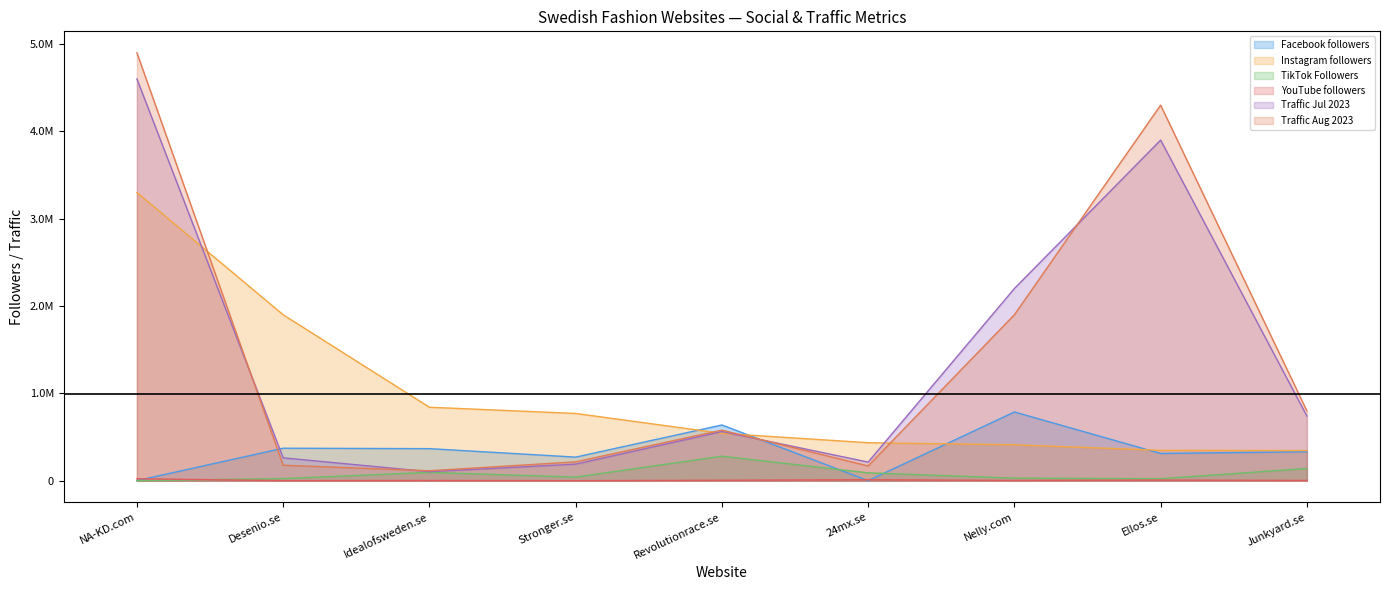

What is the difference between the second highest and second lowest values in the Traffic Jul 2023 series?

3710400